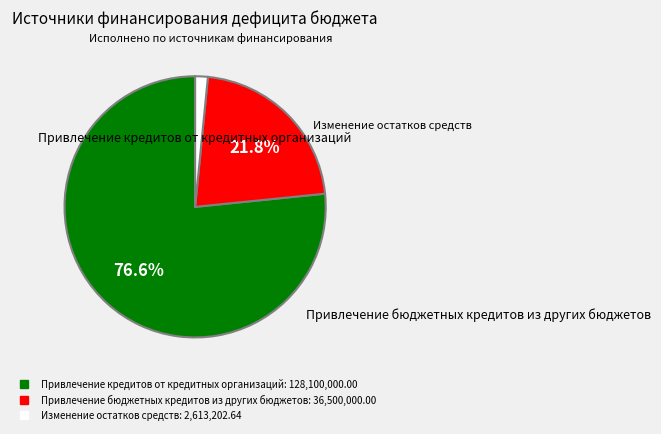

Rank the categories by value from highest to lowest.

Привлечение кредитов от кредитных организаций, Привлечение бюджетных кредитов из других бюджетов, Изменение остатков средств